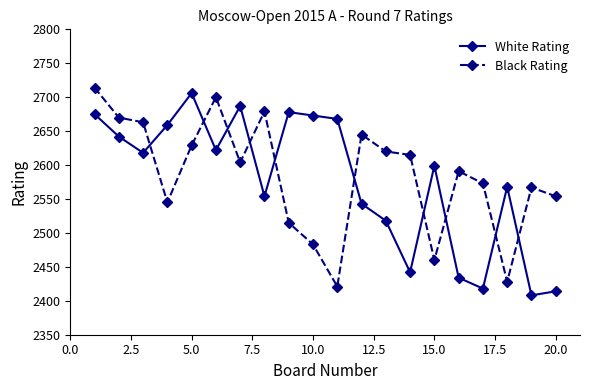

List the series in order of their peak value, highest first.

Black Rating, White Rating